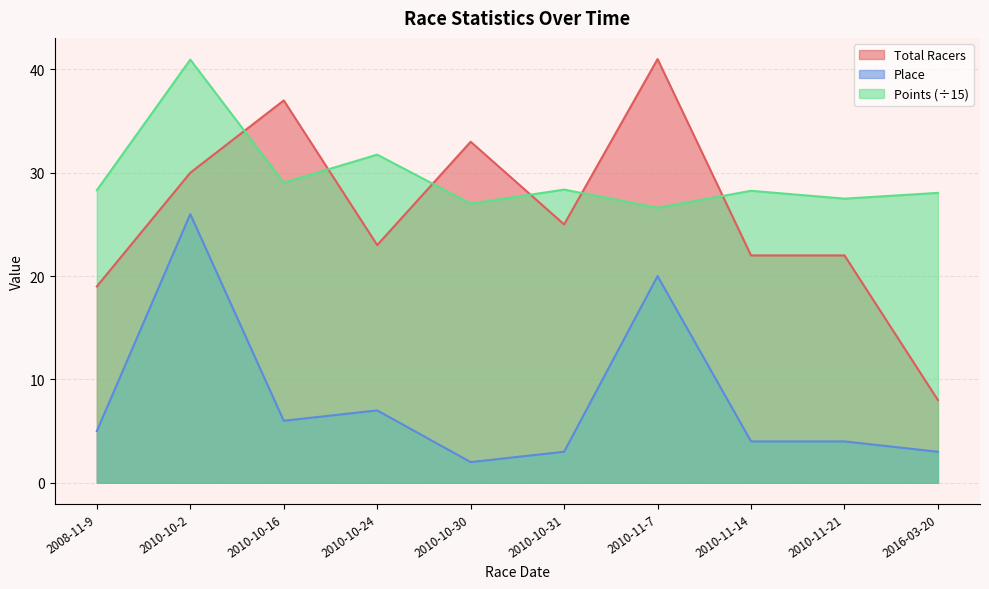

Reading left to right, list all the values displayed in this chart.

Total Racers: 19.0	30.0	37.0	23.0	33.0	25.0	41.0	22.0	22.0	8.0
Place: 5.0	26.0	6.0	7.0	2.0	3.0	20.0	4.0	4.0	3.0
Points: 28.3	40.9	29.0	31.8	27.0	28.4	26.6	28.3	27.5	28.1